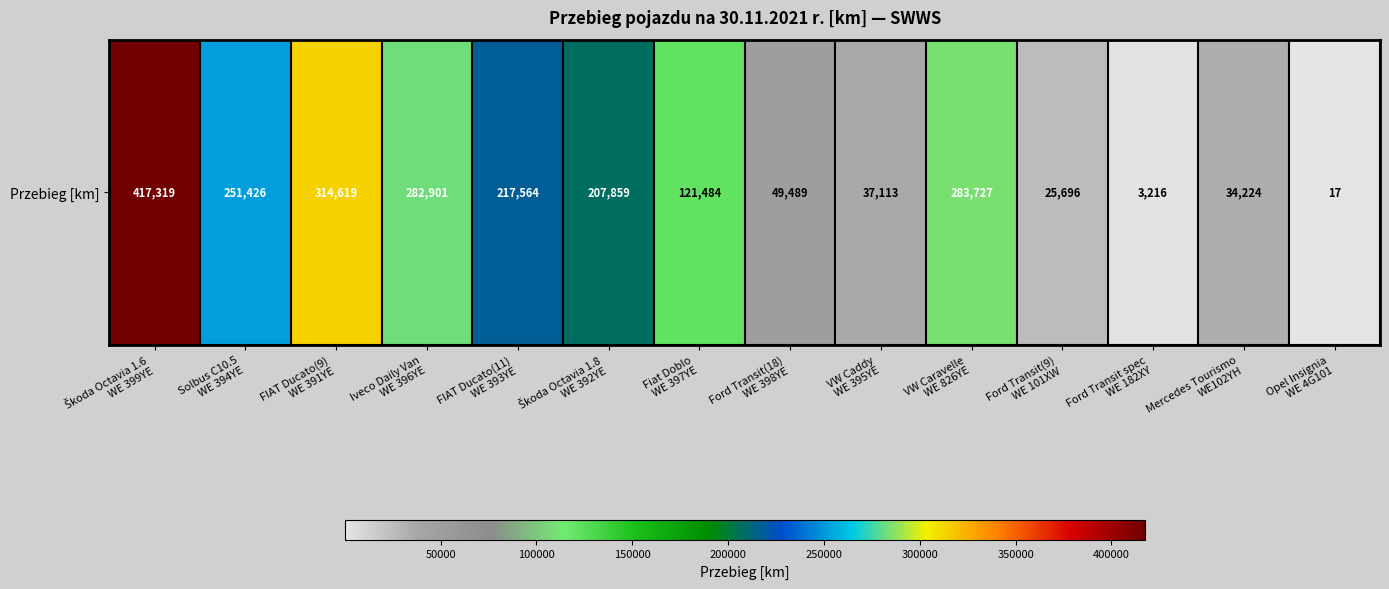

Reading left to right, list all the values displayed in this chart.

Škoda Octavia 1.6
WE 399YE=417319	Solbus C10.5
WE 394YE=251426	FIAT Ducato(9)
WE 391YE=314619	Iveco Daily Van
WE 396YE=282901	FIAT Ducato(11)
WE 393YE=217564	Škoda Octavia 1.8
WE 392YE=207859	Fiat Doblo
WE 397YE=121484	Ford Transit(18)
WE 398YE=49489	VW Caddy
WE 395YE=37113	VW Caravelle
WE 826YE=283727	Ford Transit(9)
WE 101XW=25696	Ford Transit spec
WE 182XY=3216	Mercedes Tourismo
WE102YH=34224	Opel Insignia
WE 4G101=17